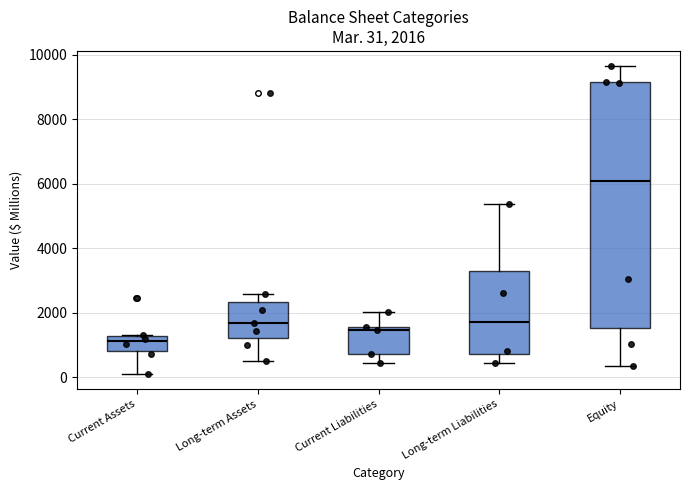

Which box has the highest median line?

Equity